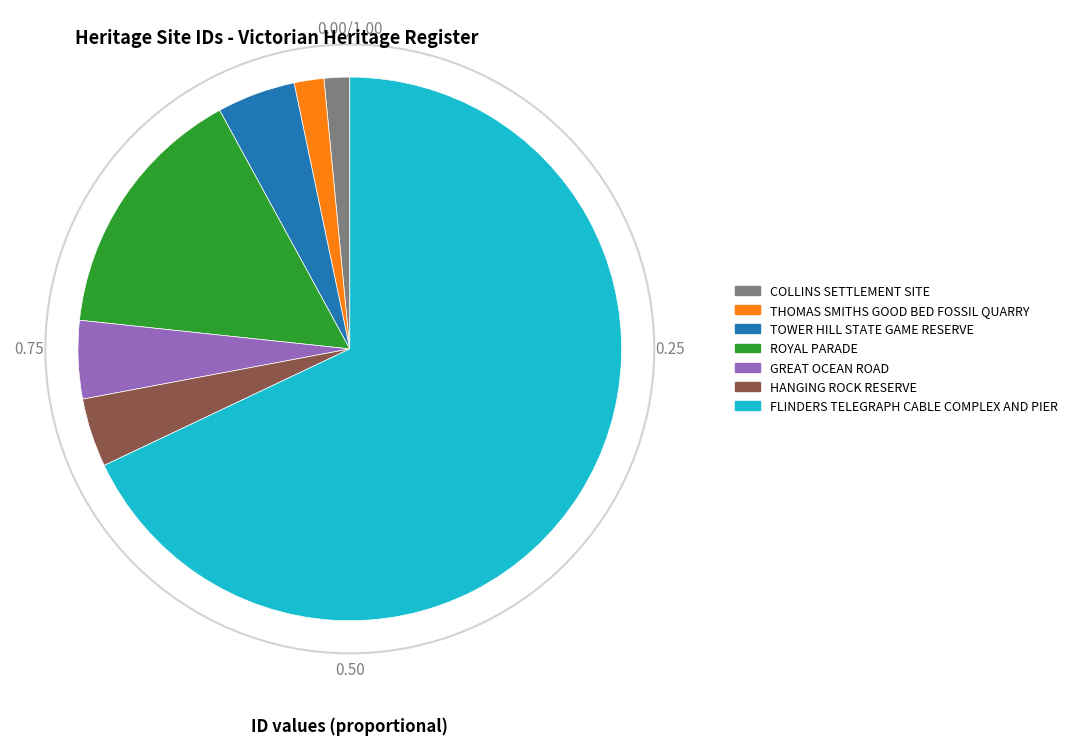

Which category has the biggest portion of the pie?

FLINDERS TELEGRAPH CABLE COMPLEX AND PIER